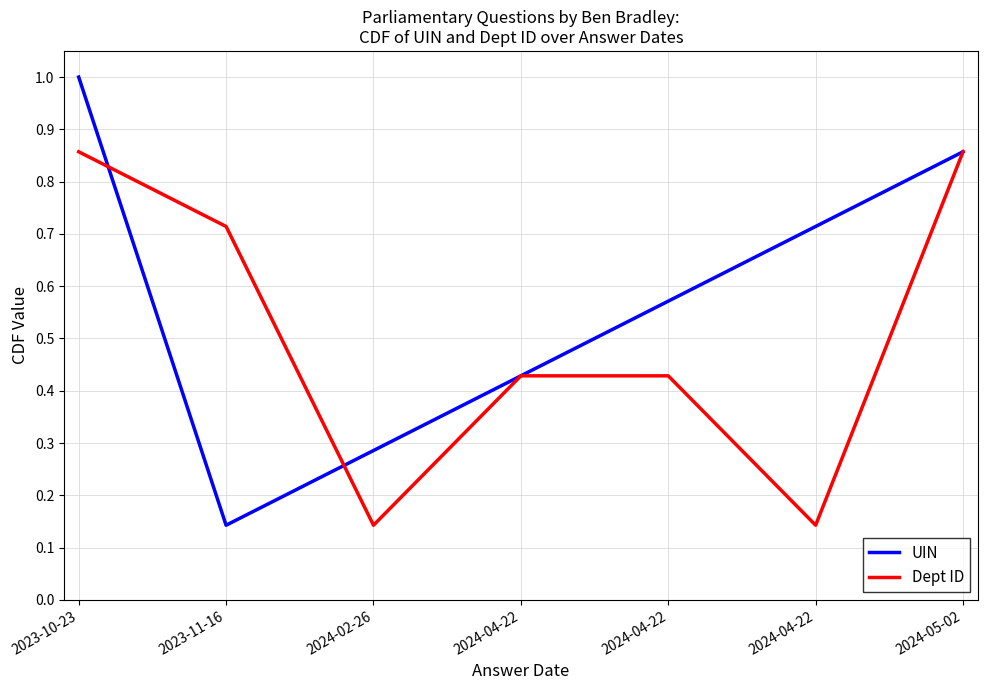

Is this an area chart (filled region under the line)?

No